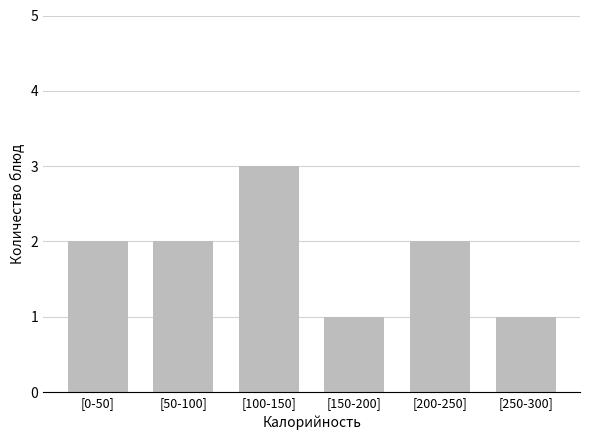

Reading left to right, list all the values displayed in this chart.

2	2	3	1	2	1